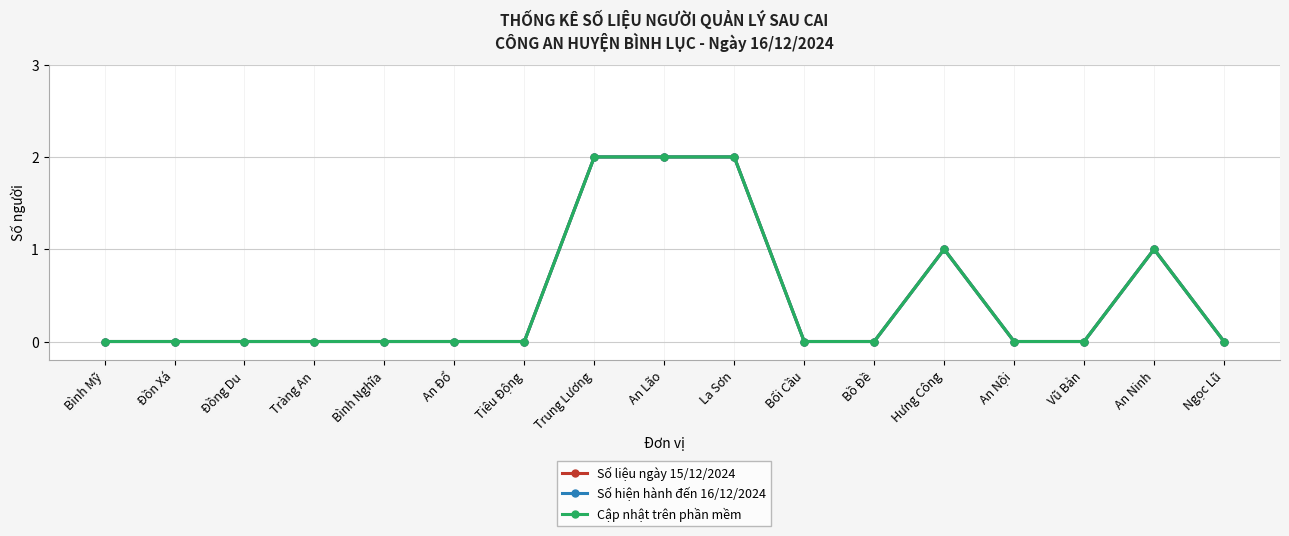

Reading left to right, transcribe all the data shown in this chart.

Số liệu ngày 15/12/2024: 0	0	0	0	0	0	0	2	2	2	0	0	1	0	0	1	0
Số hiện hành đến 16/12/2024: 0	0	0	0	0	0	0	2	2	2	0	0	1	0	0	1	0
Cập nhật trên phần mềm: 0	0	0	0	0	0	0	2	2	2	0	0	1	0	0	1	0